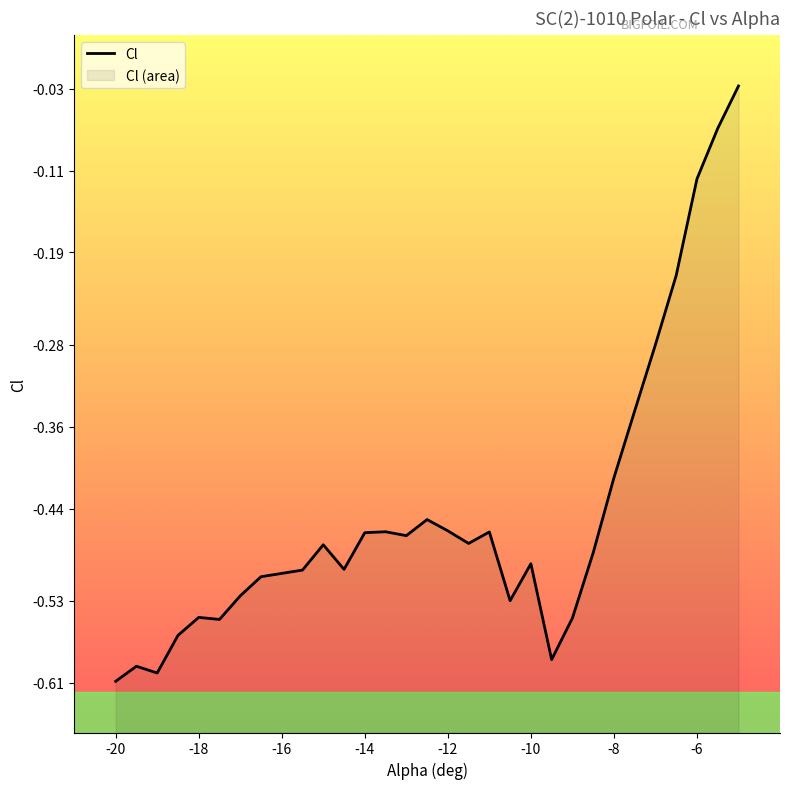

The value at -8 is -0.3. True or false?

False